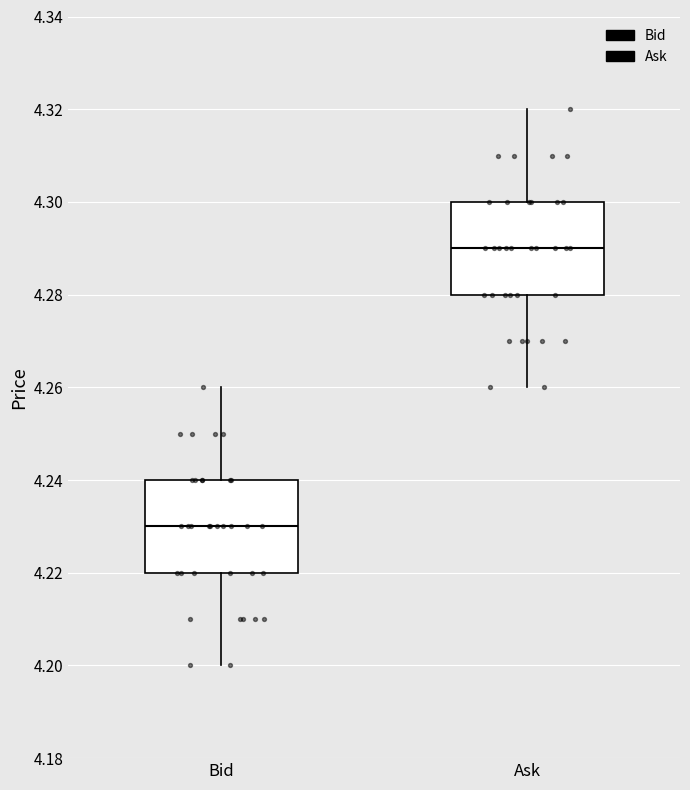

Reading left to right, read every box against the y-axis: the position of its median line, the range the box covers, and the ends of its whiskers. The values are not printed on the chart, so give them approximately, as read against the axis.

Bid: median 4.23, box 4.22 to 4.24, whiskers 4.20 to 4.26
Ask: median 4.29, box 4.28 to 4.30, whiskers 4.26 to 4.32